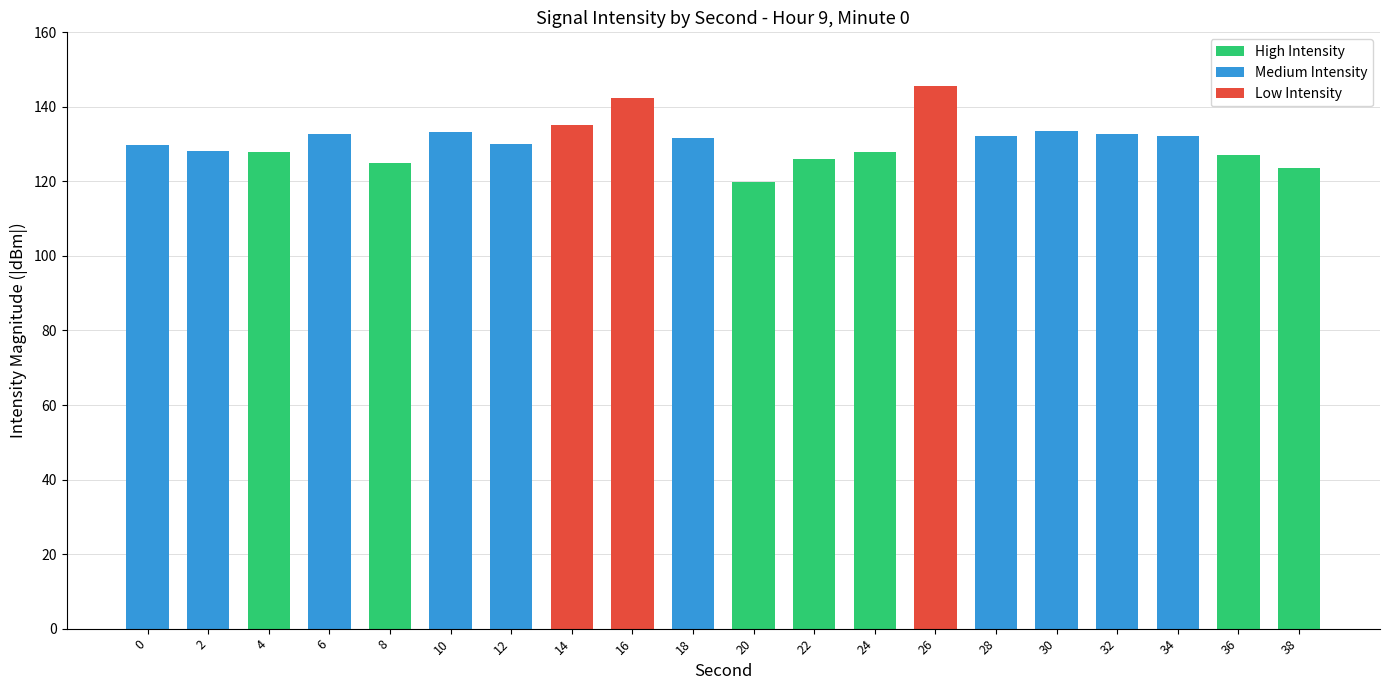

Approximately how many times larger is the value at 8 compared to 0?

1.0